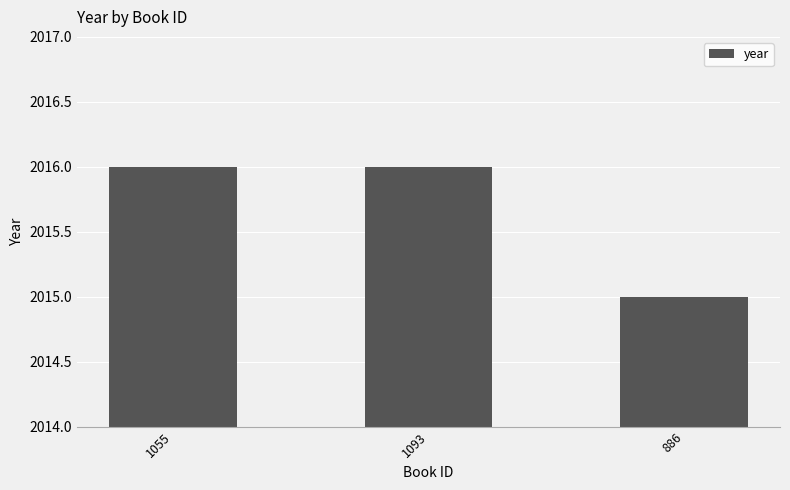

True or false: the data shows 2016 at 1055.

True